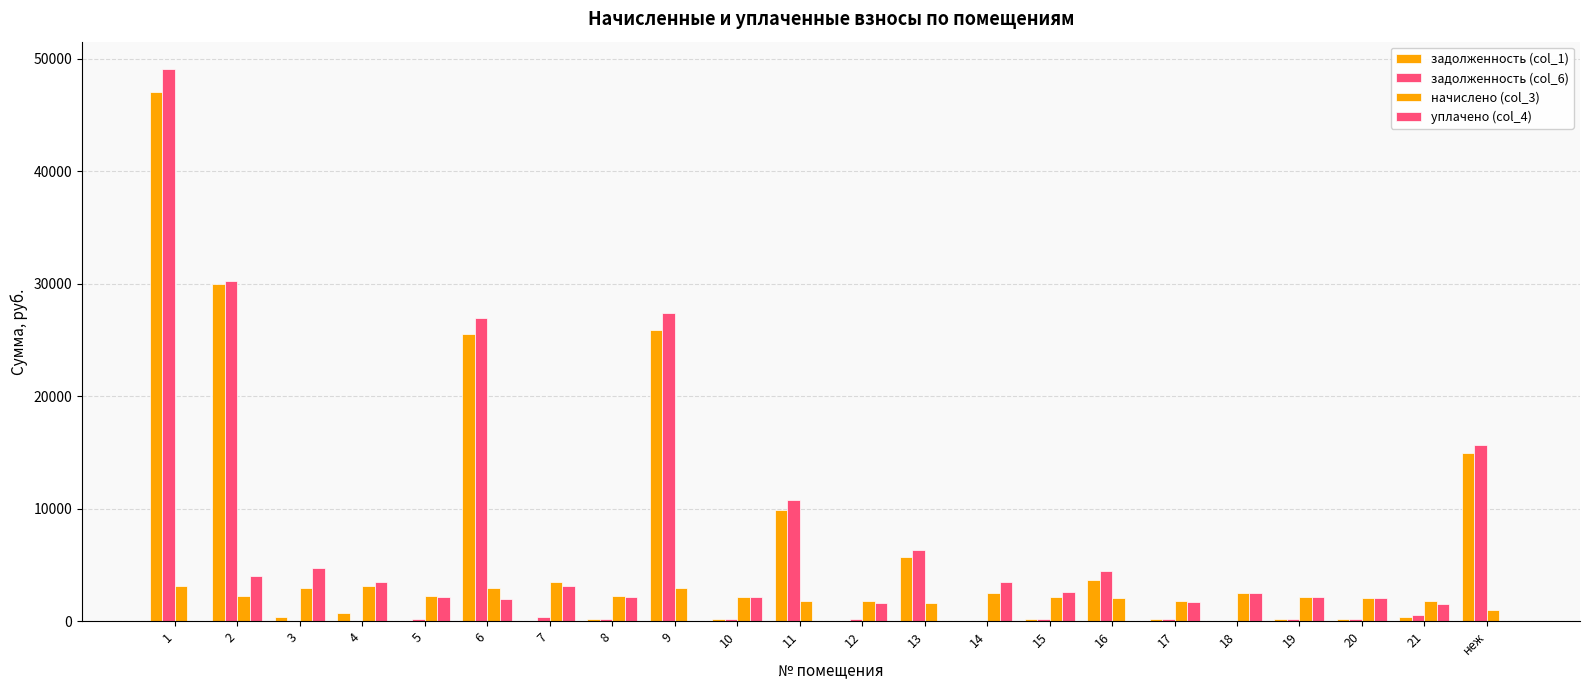

At which category does the chart reach its minimum across all series?

5